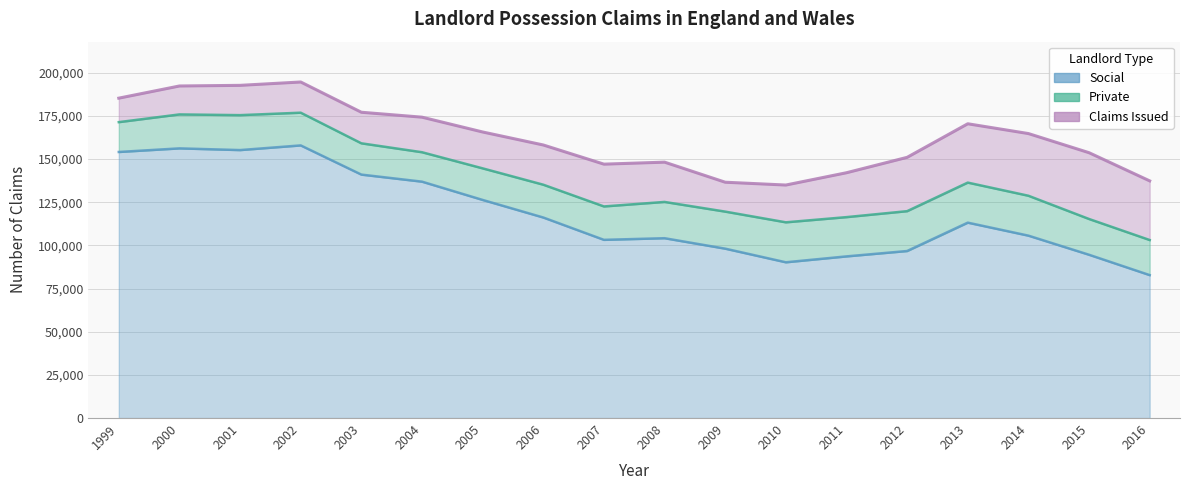

At which label does Social first exceed 113175?

1999